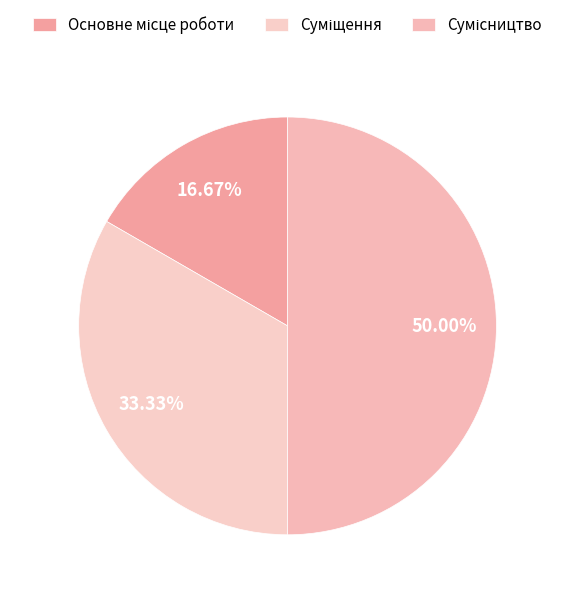

What is the change in value from Основне місце роботи to Сумісництво?

+2